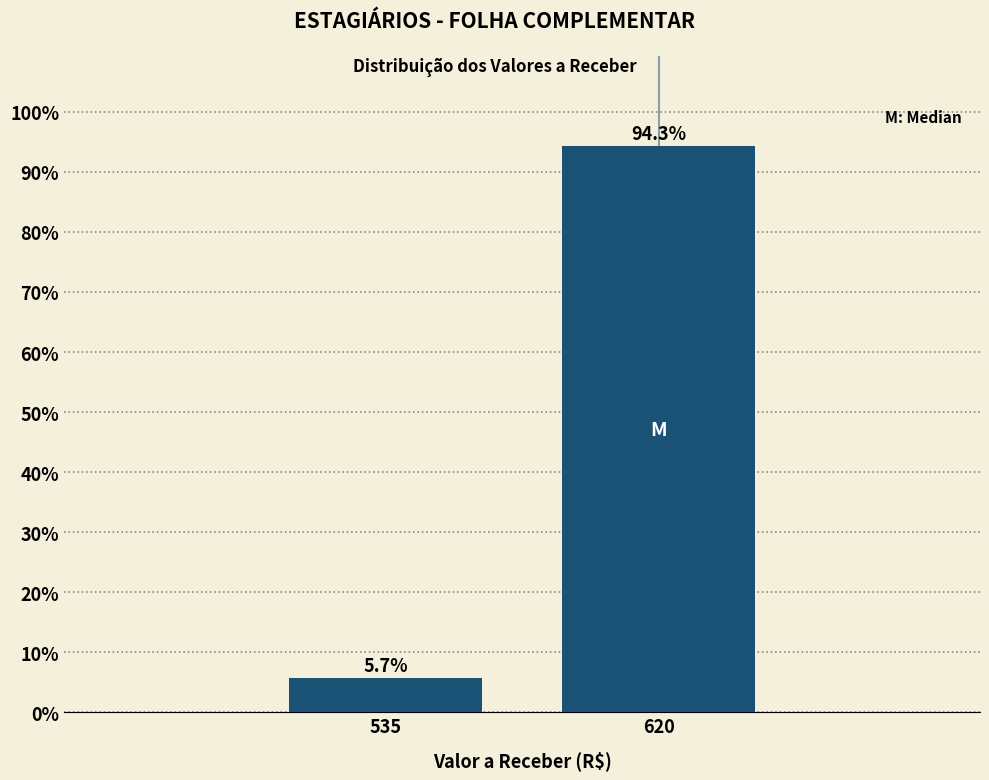

Reading left to right, list all the values displayed in this chart.

535=5.7	620=94.3